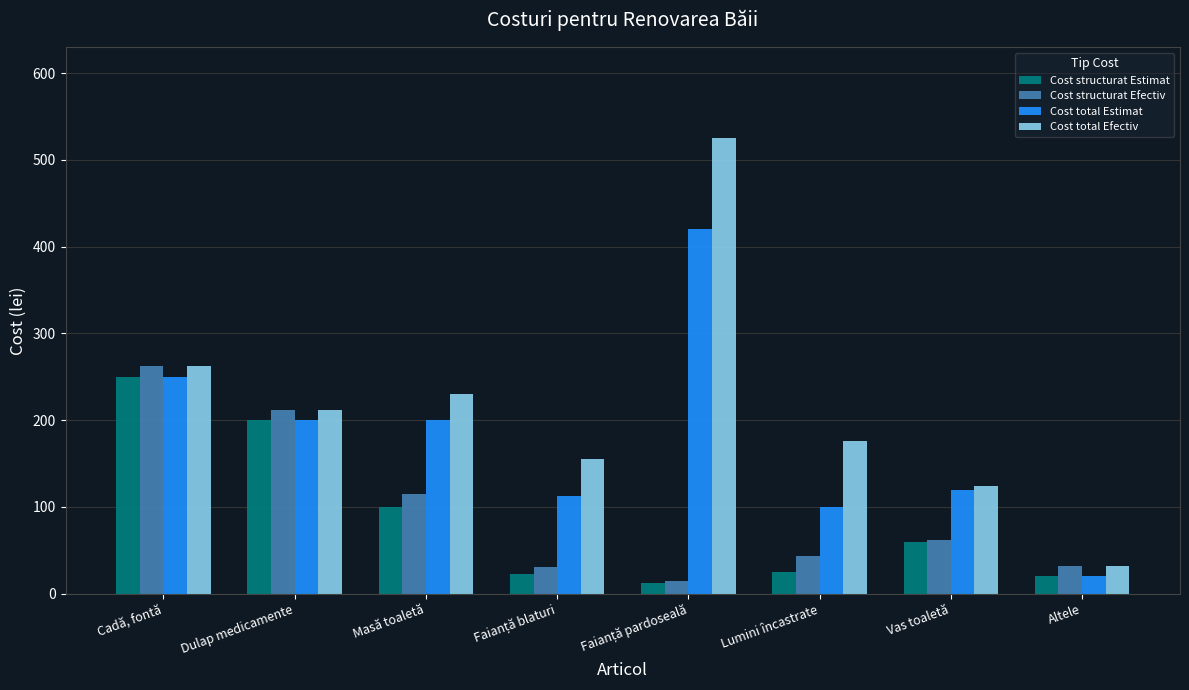

Read the Cost structurat Efectiv value at Lumini încastrate.

44.0